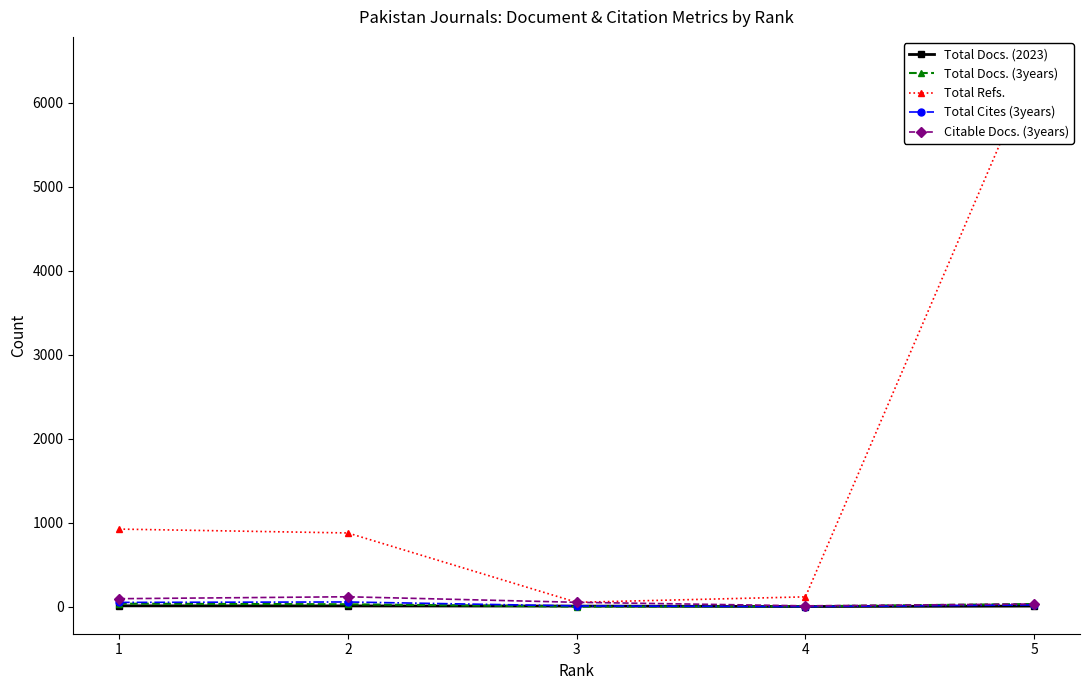

What is the value of the Total Docs. (2023) point at the 2nd from the left?

8